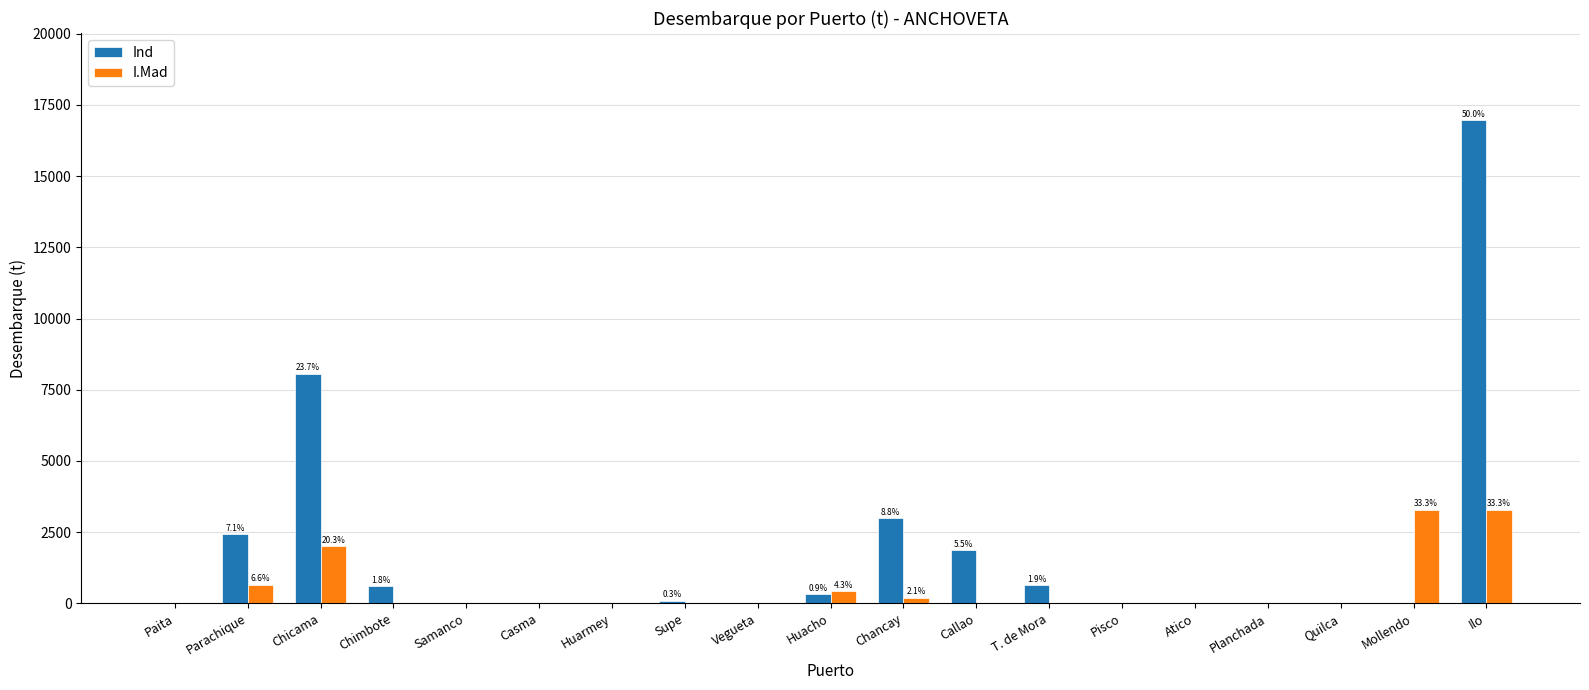

What is the total value across all series at Mollendo?

3288.3